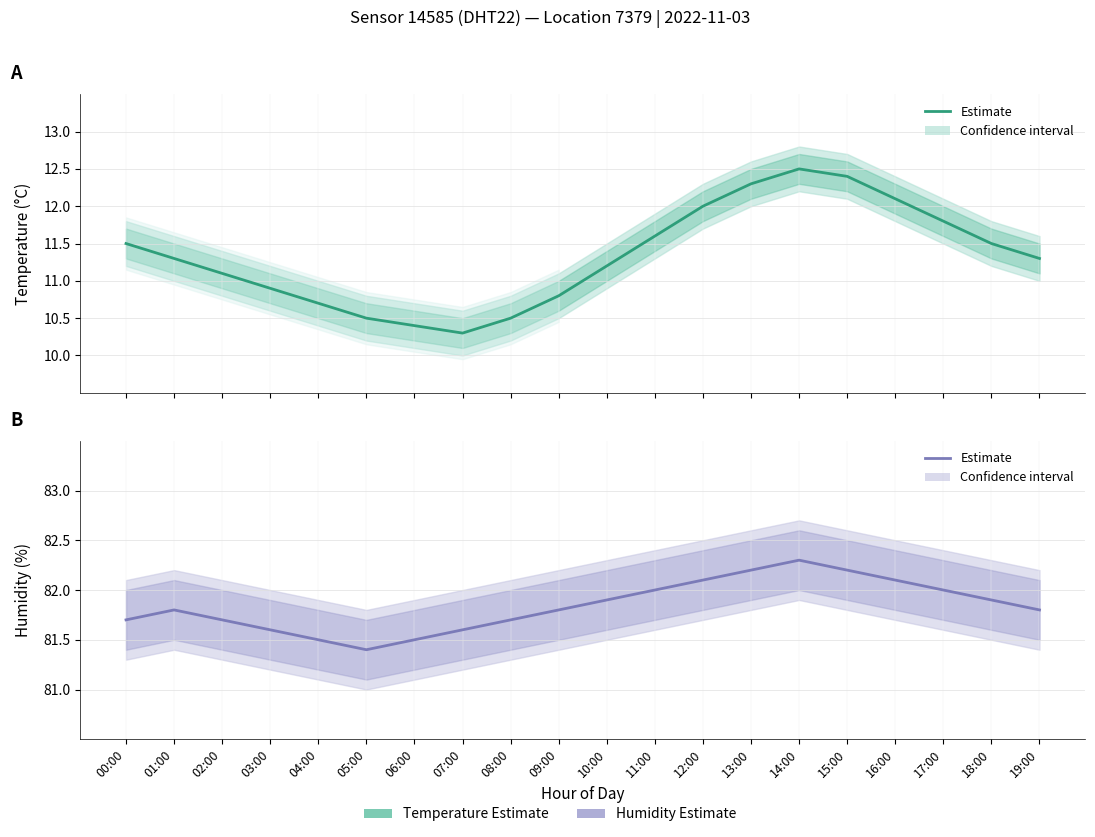

True or false: Temperature Estimate and Humidity Estimate intersect in this chart.

False